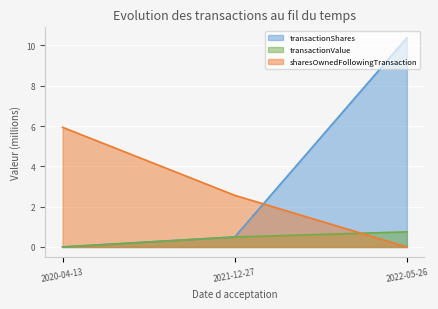

What is the total value across all series at 2022-05-26?

11.1